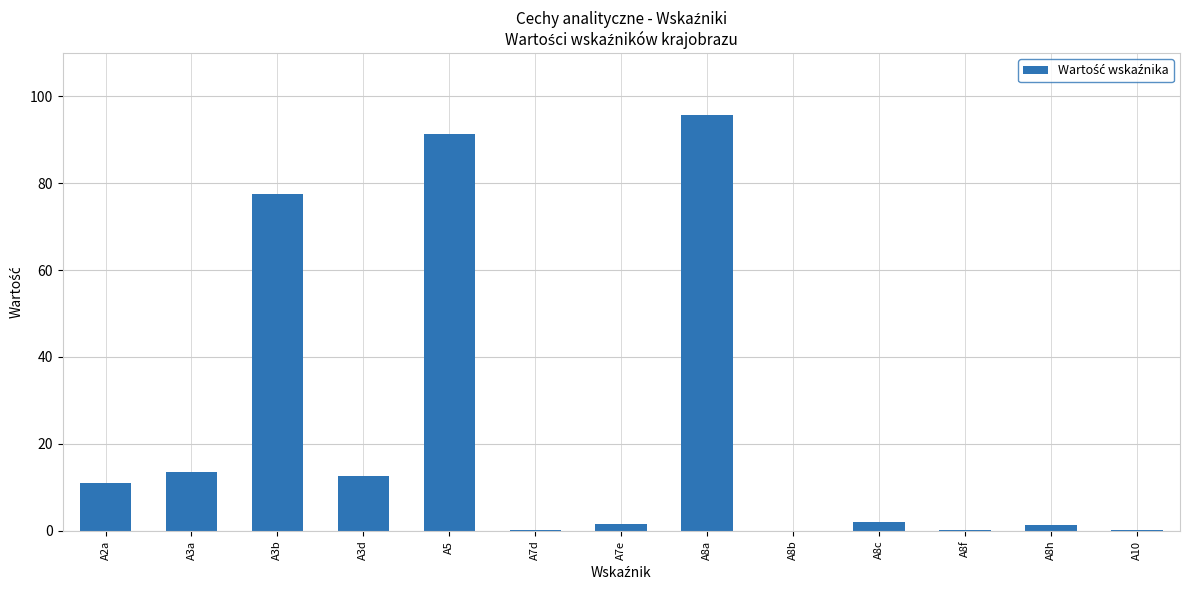

What is the greatest value displayed?

95.6